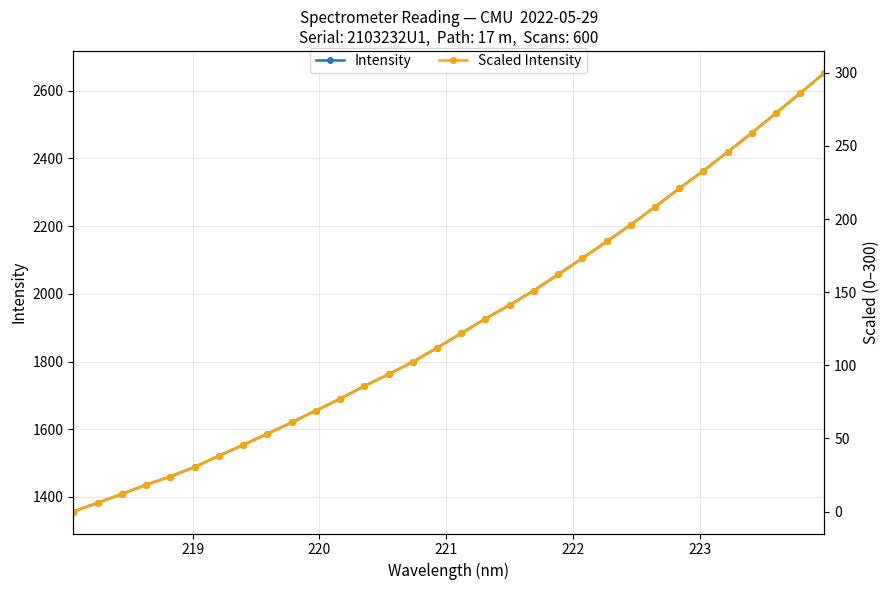

What is the lowest value of the Intensity series?

1356.9